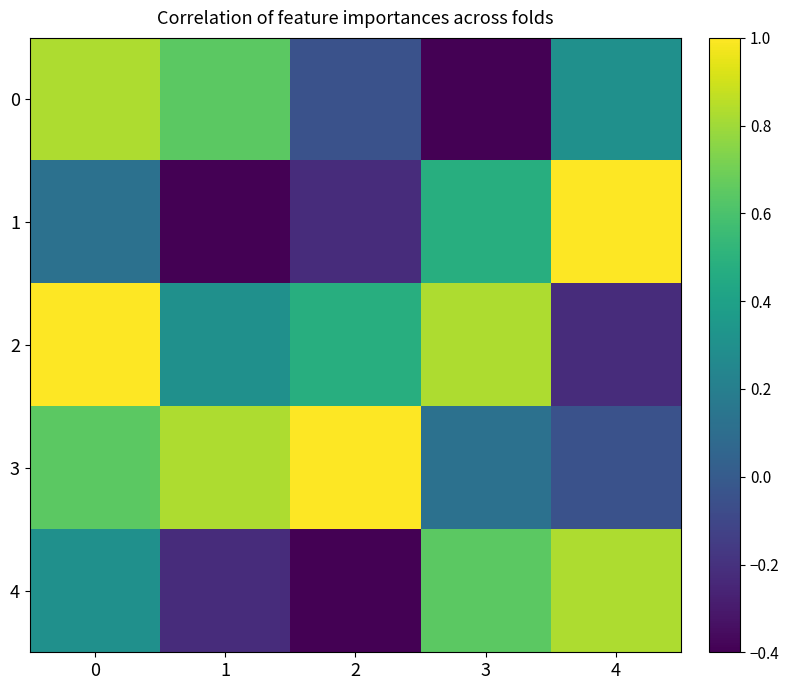

What is the smallest value displayed?

-0.4